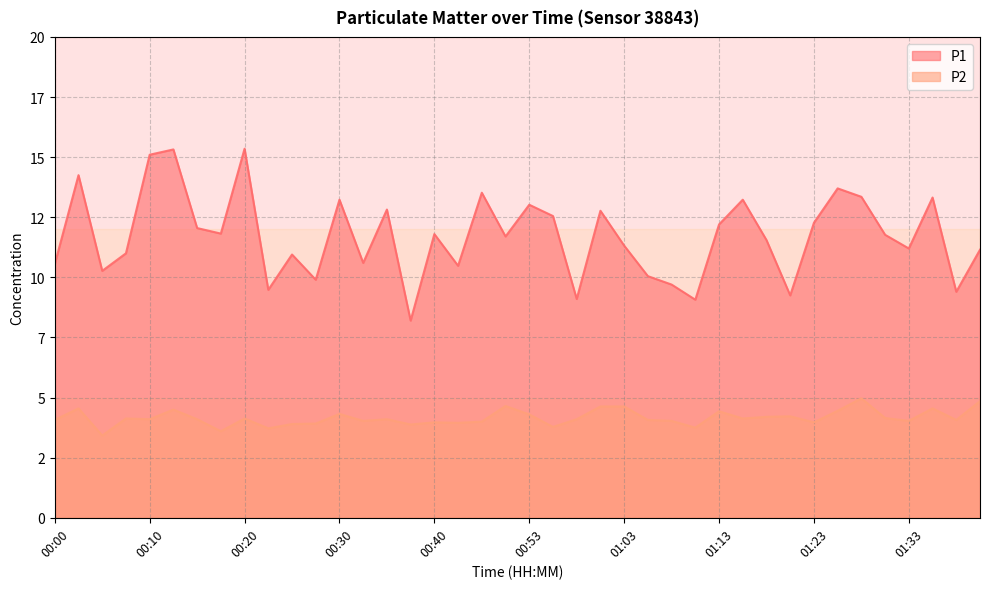

Where is P1 nearest to the value 11?

00:07